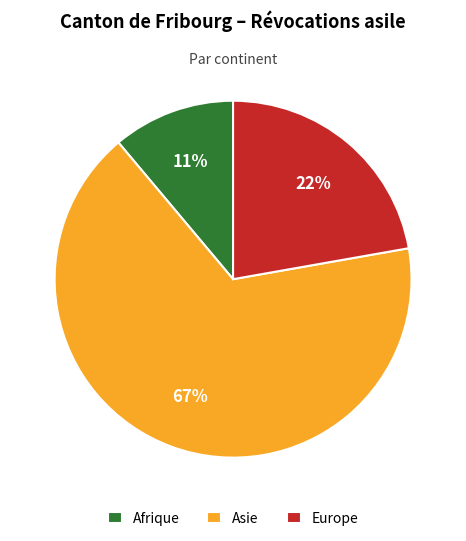

True or false: Asie accounts for 61% of the total.

False